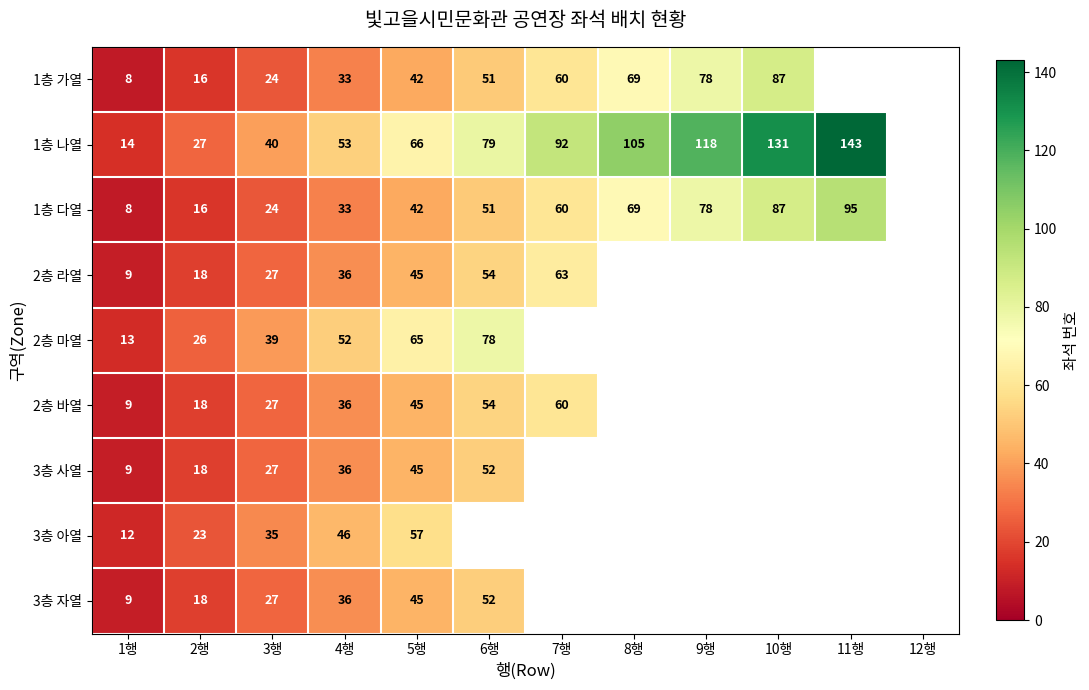

What is the difference between the 3층 아열 values at 3행 and 5행?

22